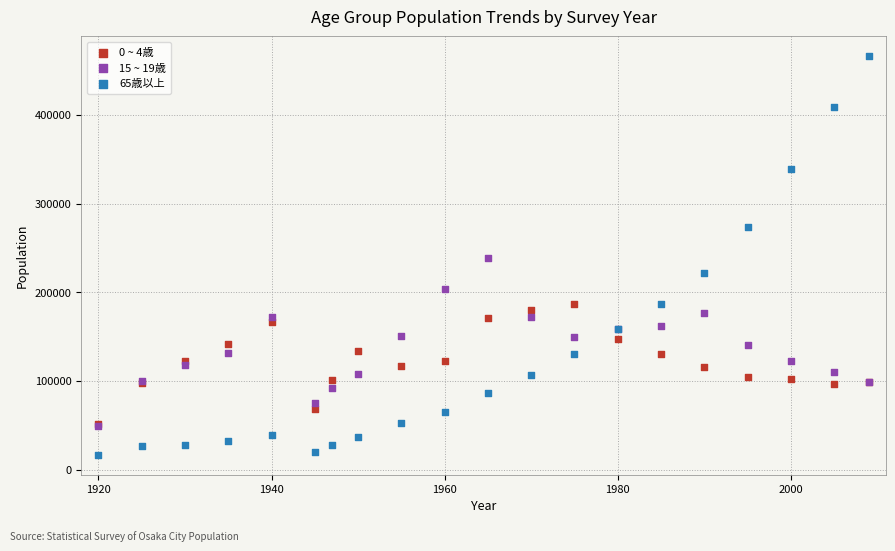

What are all the series names shown in the legend?

0 ~ 4歳, 15 ~ 19歳, 65歳以上